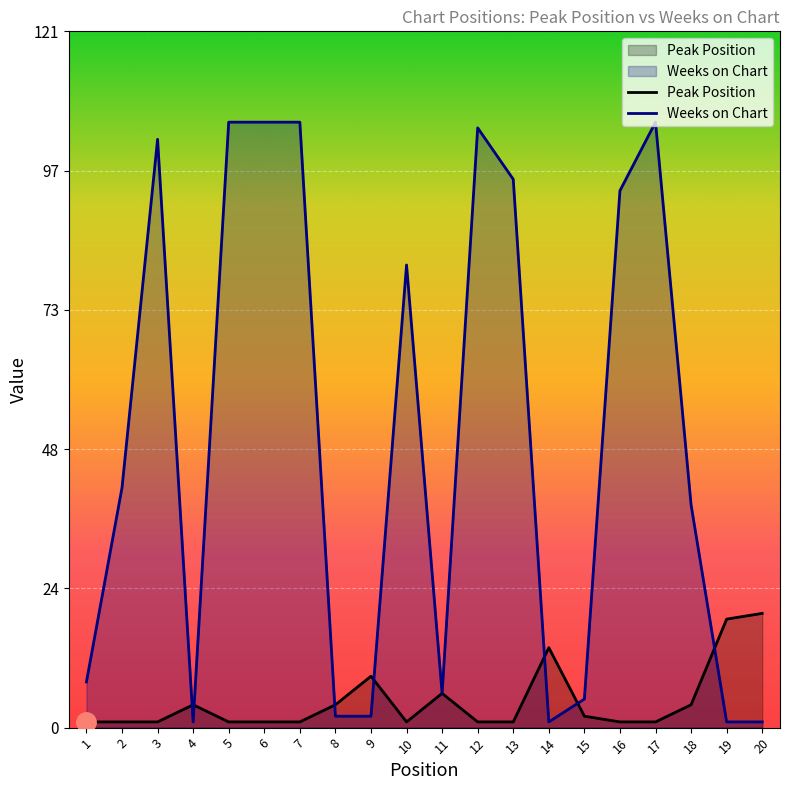

Between 7 and 9, which series saw the biggest shift?

Weeks on Chart